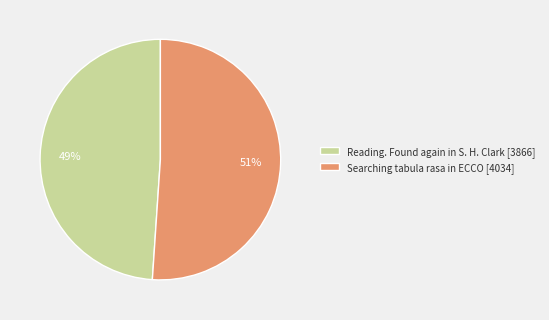

Do Searching tabula rasa in ECCO [4034] and Reading. Found again in S. H. Clark [3866] together represent more than half of the pie?

Yes